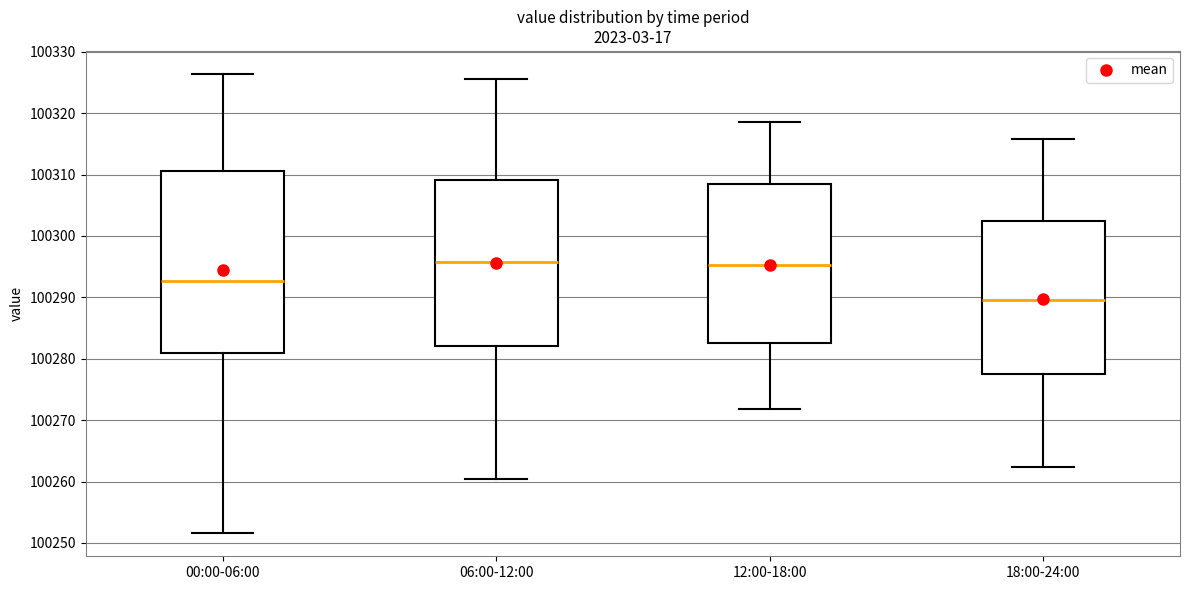

Which box's median line is the lowest?

18:00-24:00